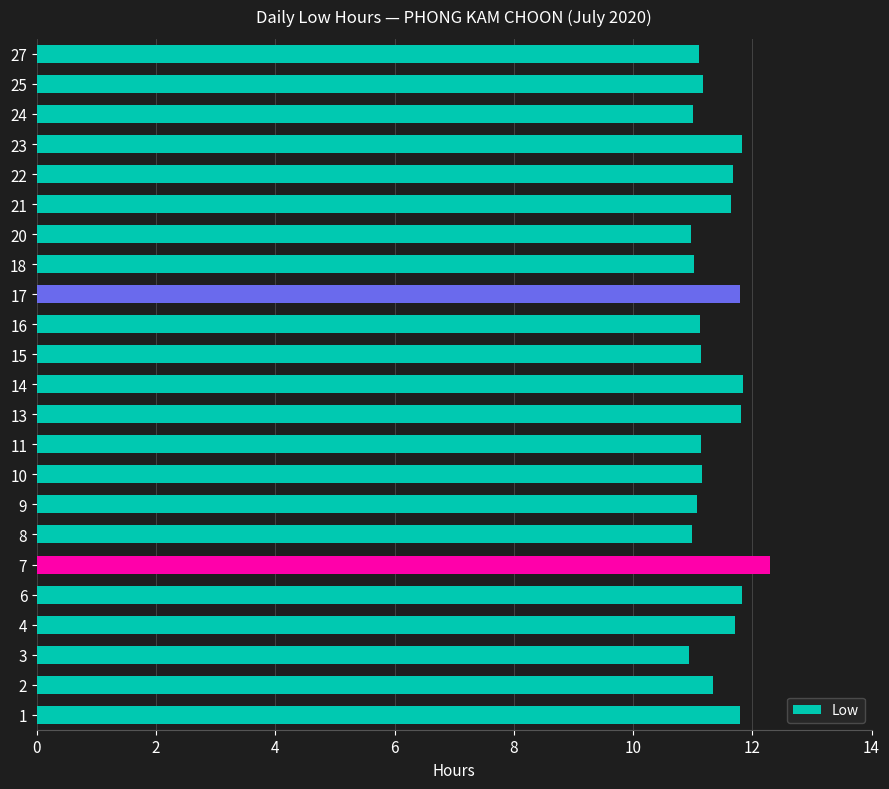

The value at 25 is 11.2. True or false?

True